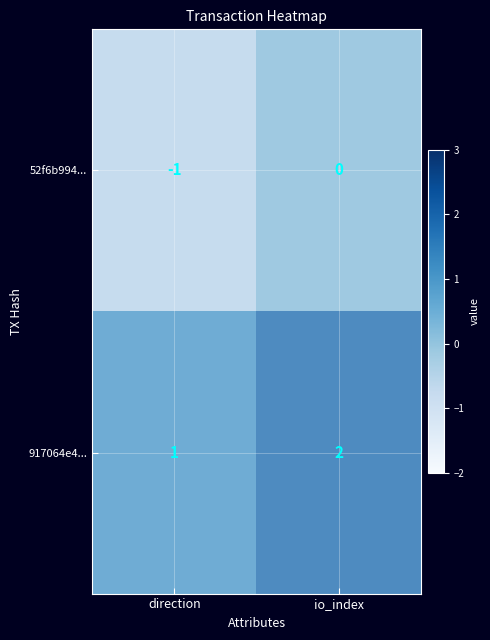

Reading right to left, what are all the values shown in this chart?

52f6b994b11a8eb3cff42133d20d3282d36c6c4: 0	-1
917064e45eb4b042e31920faabe787a34483e16: 2	1